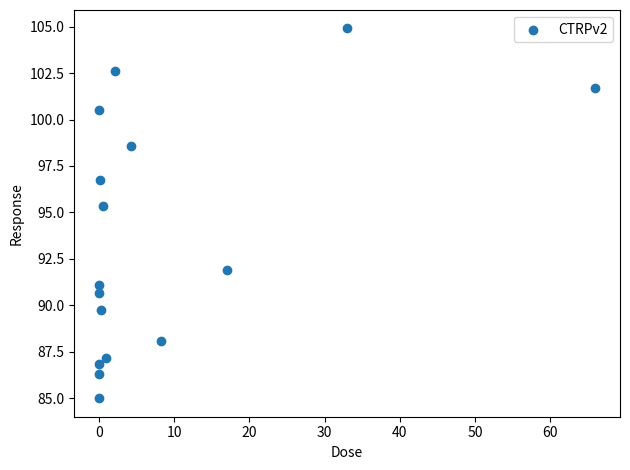

What is the range of Y values (max minus min)?

19.9